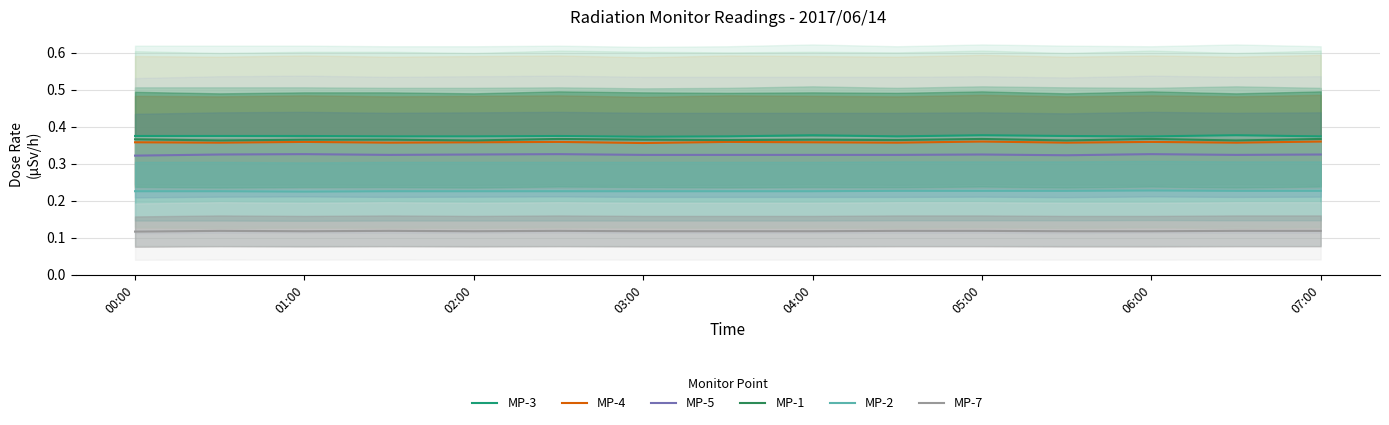

True or false: MP-4 has a value of 0.5 at 02:00.

False